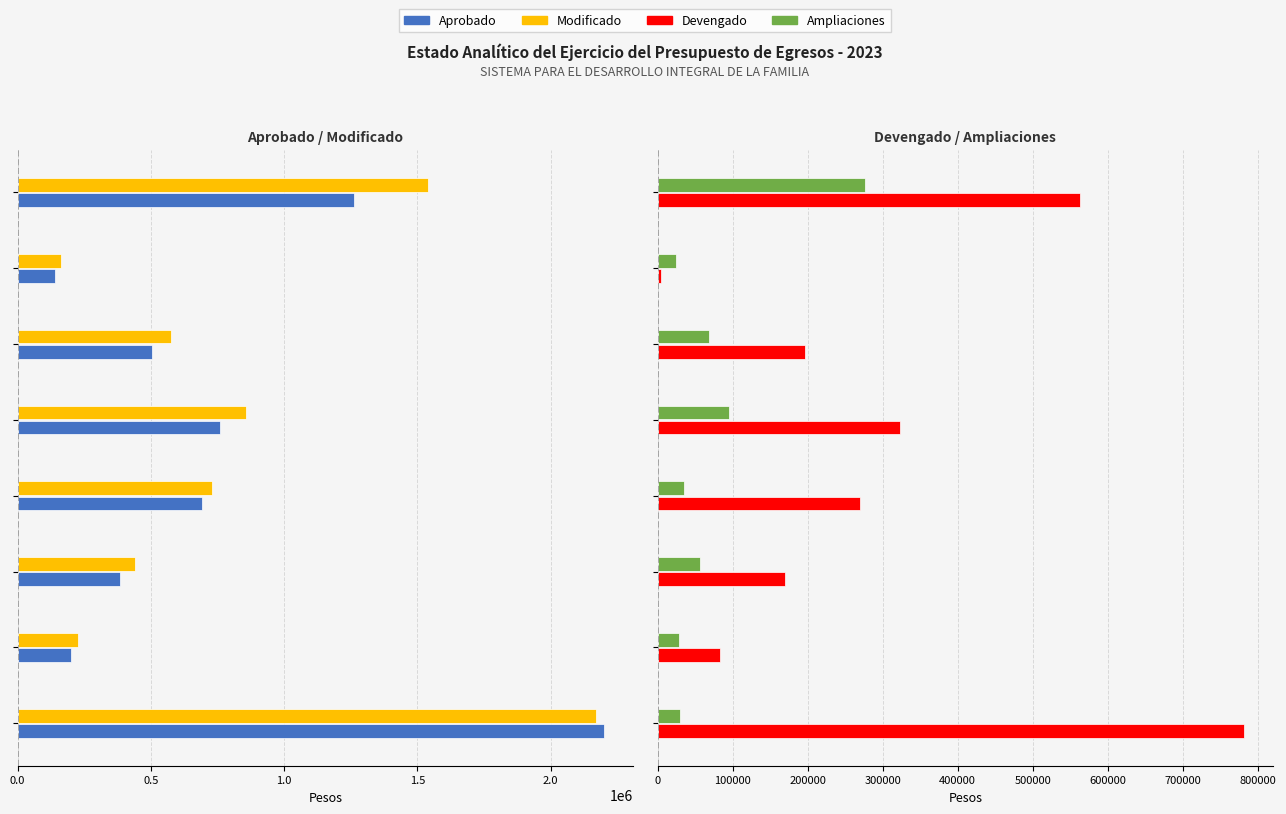

Does the chart contain any negative values?

No